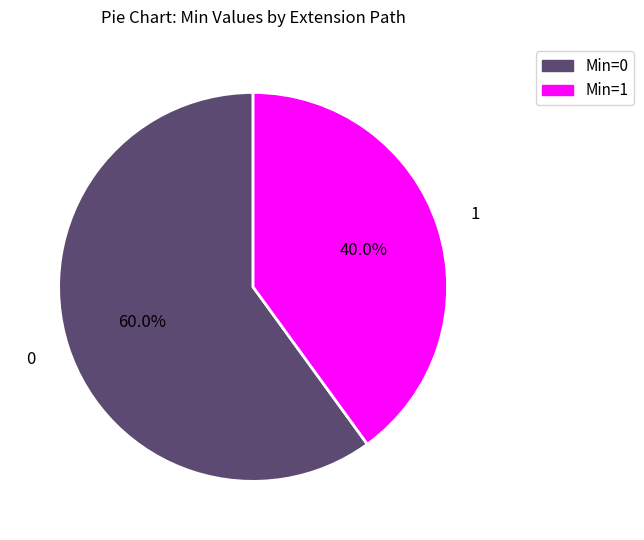

What is the largest slice in the pie chart?

Min=0